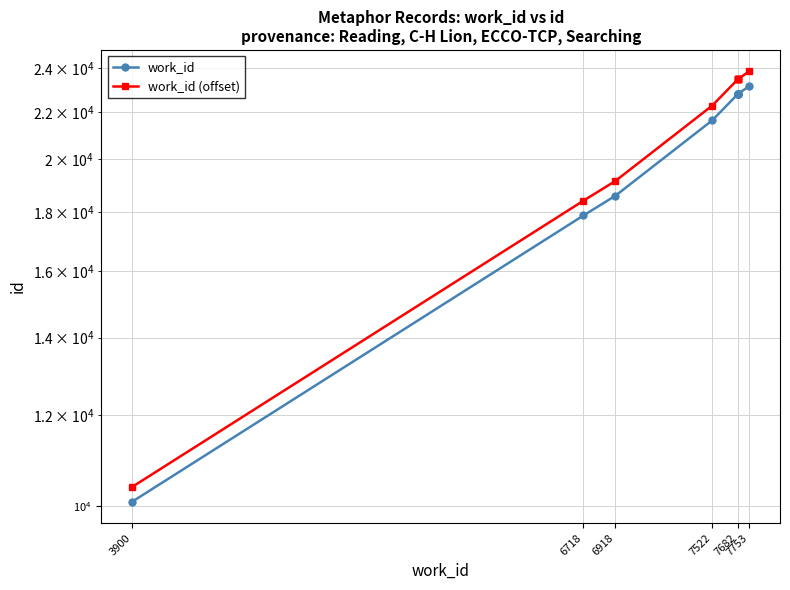

What is the total value across all series at 7522?

43894.7